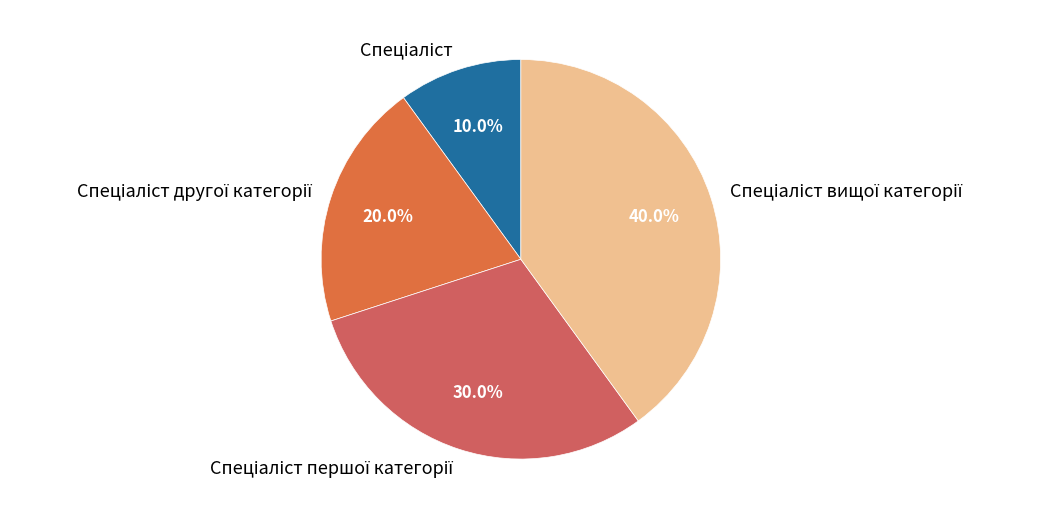

Is there a majority slice in this chart?

No